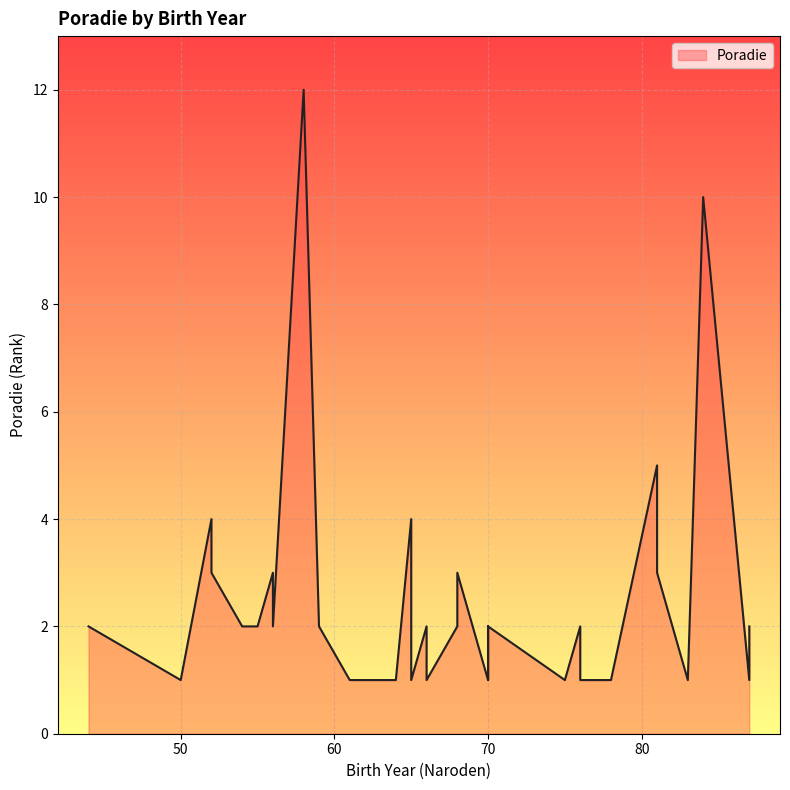

Which label corresponds to the smallest value in the chart?

83